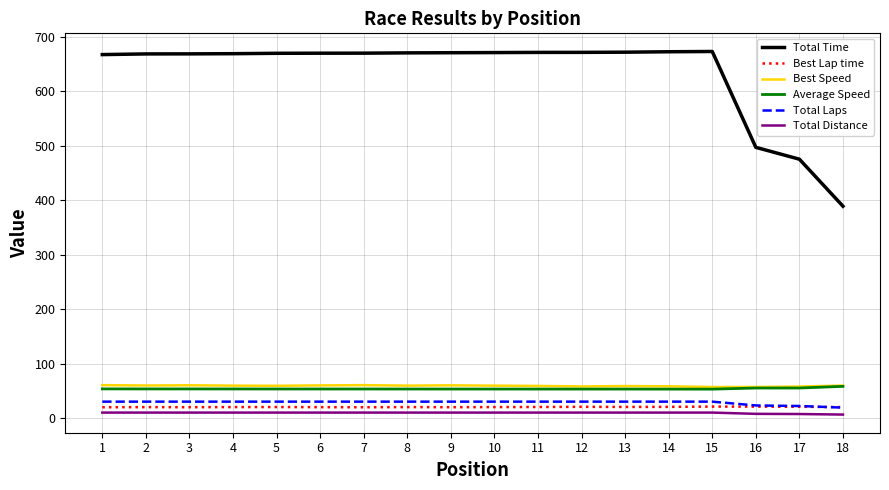

What is the maximum value for Average Speed?

58.1